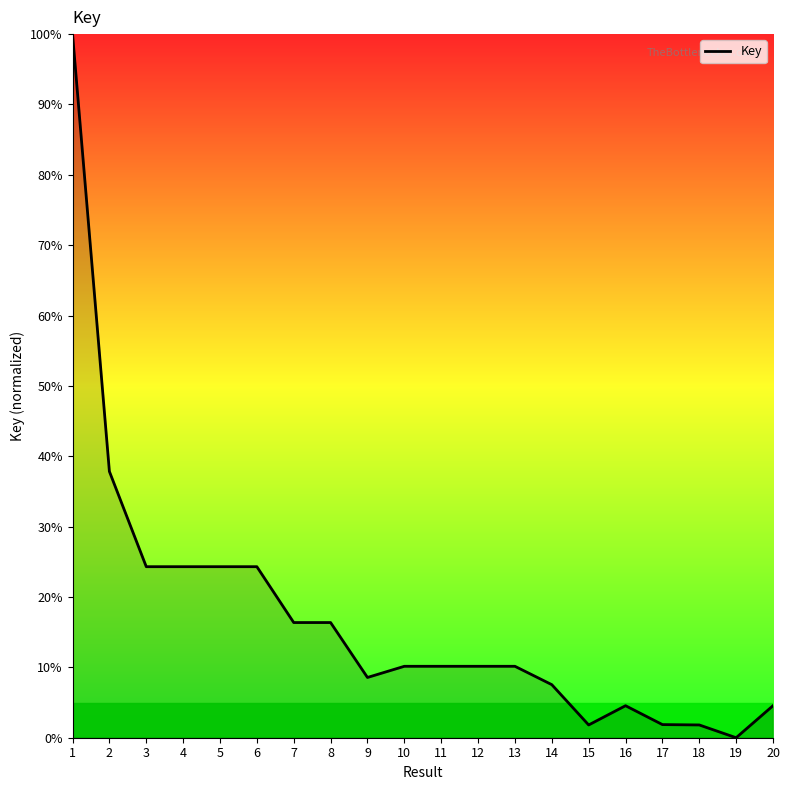

What is the difference between the values at 10 and 2?

27.7